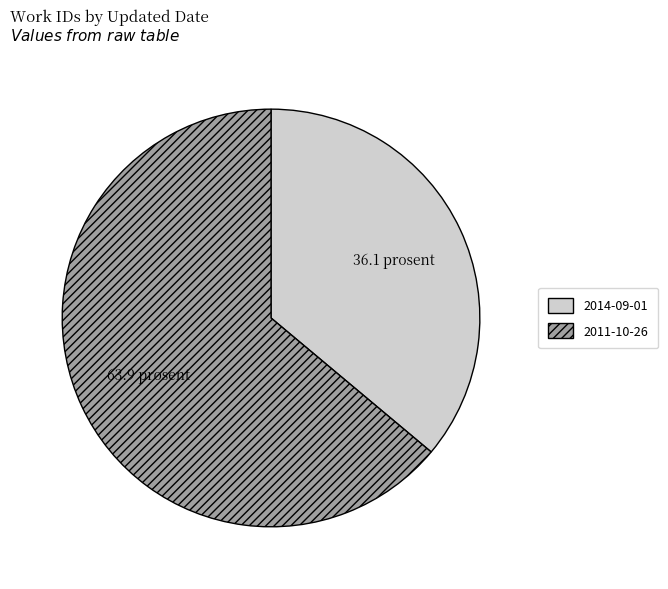

The 2011-10-26 slice represents 64% of the pie. True or false?

True